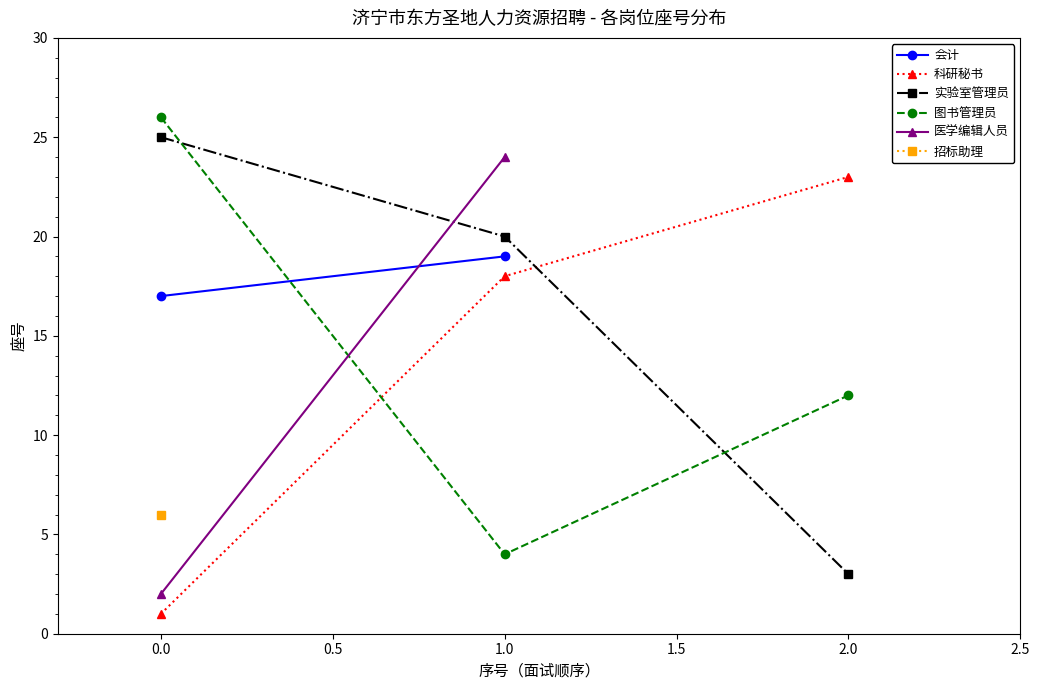

At how many categories does at least one series exceed 4?

3